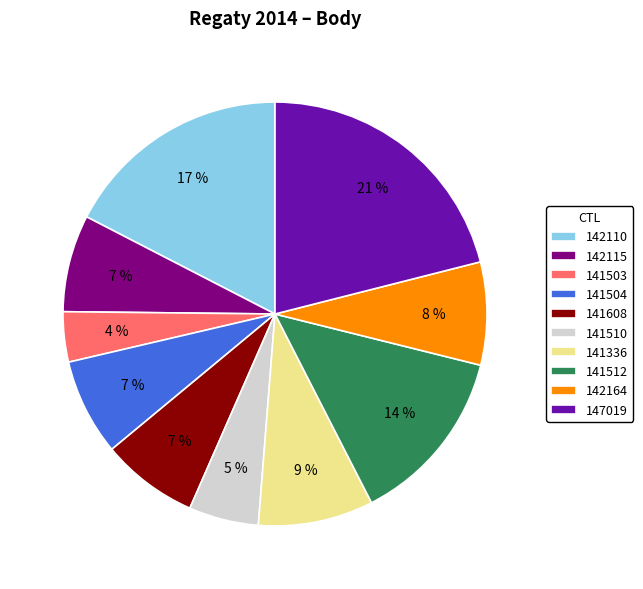

Do 141503 and 141512 together represent more than half of the pie?

No